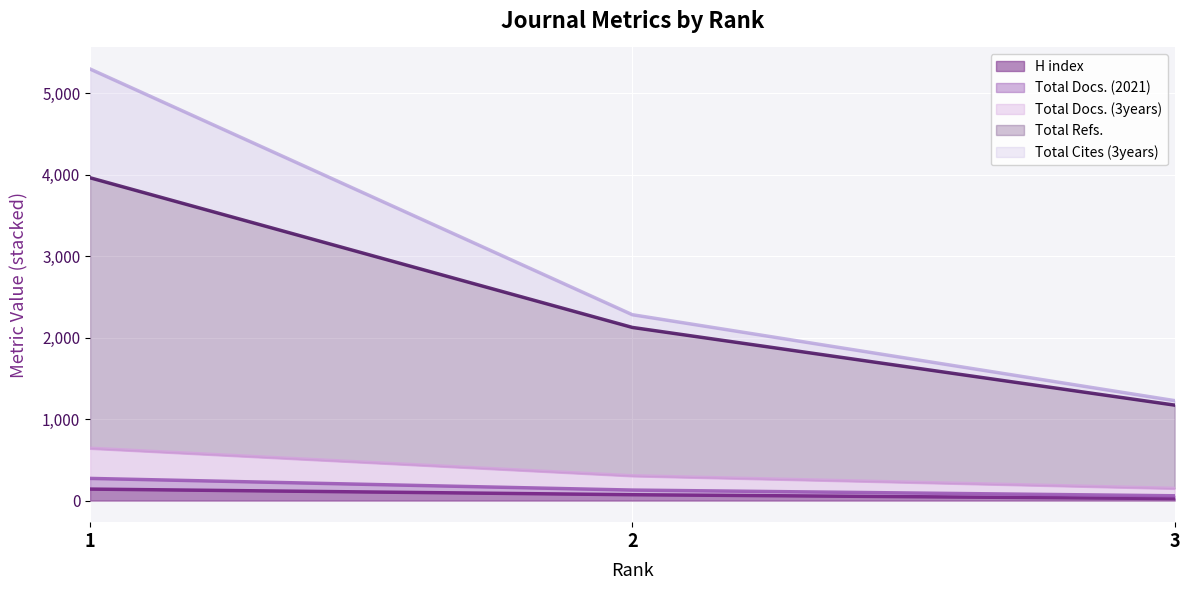

What is the highest value of the H index series?

141